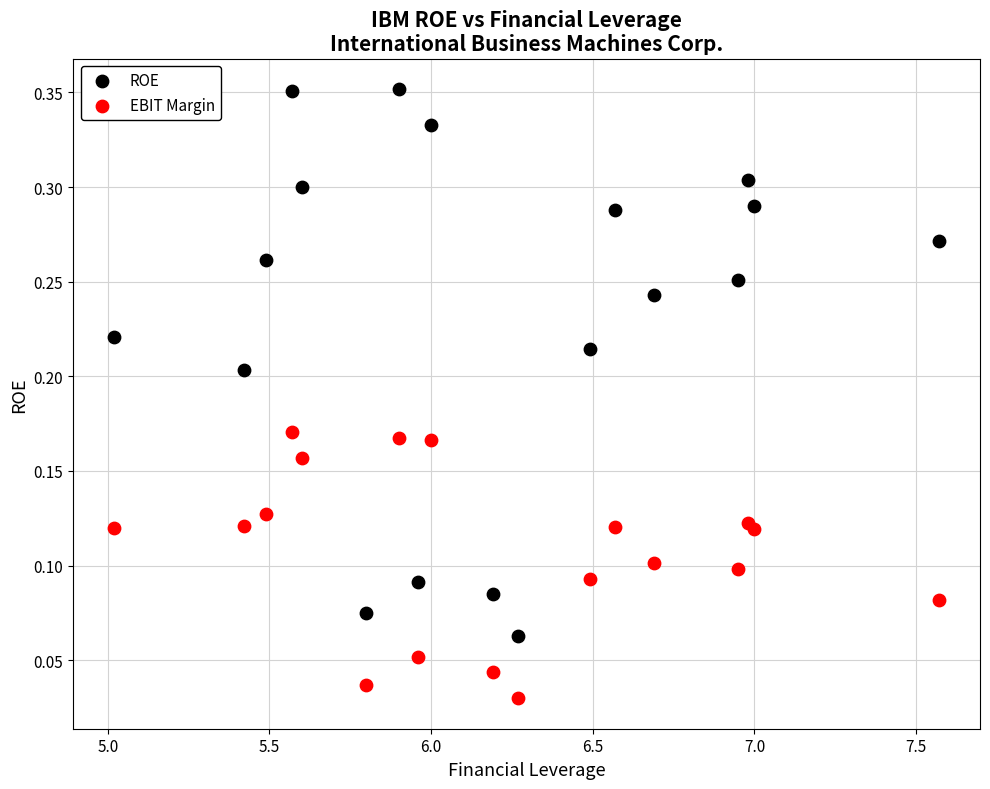

Which series contains the lowest Y value?

EBIT Margin